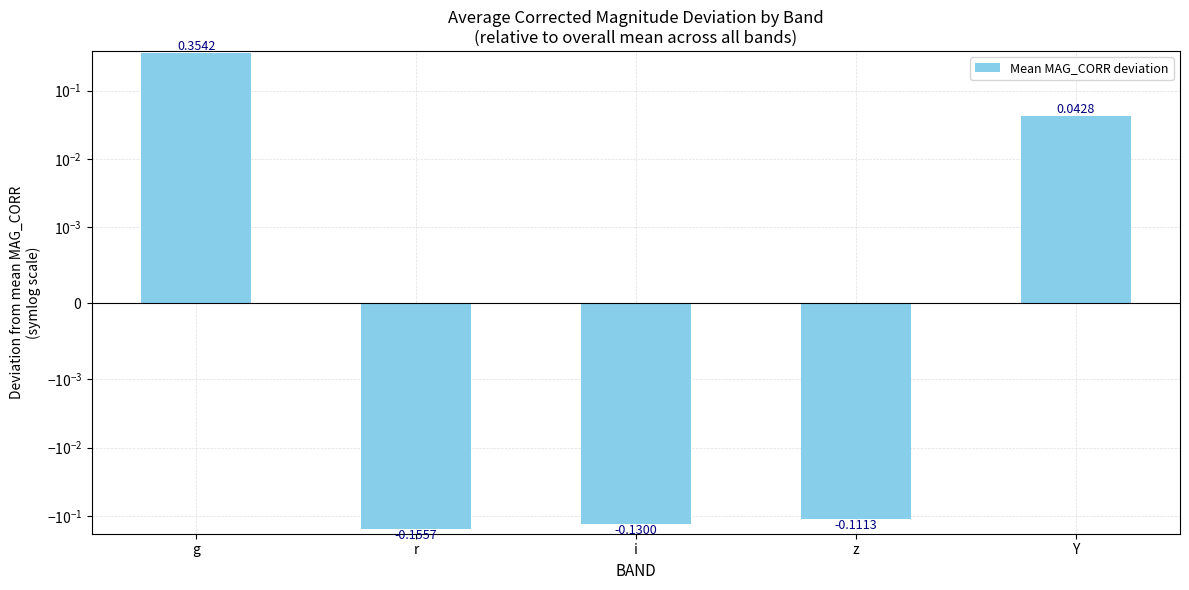

What position from the left is r?

2